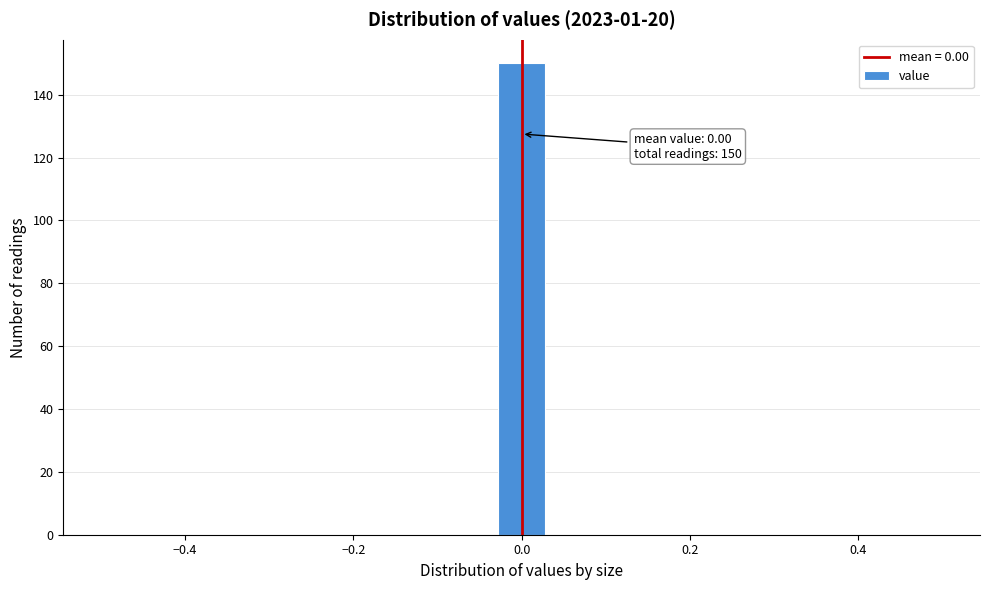

Around what value on the x-axis is the tallest bar? Give the approximate position of its centre, as read against the axis.

0.00